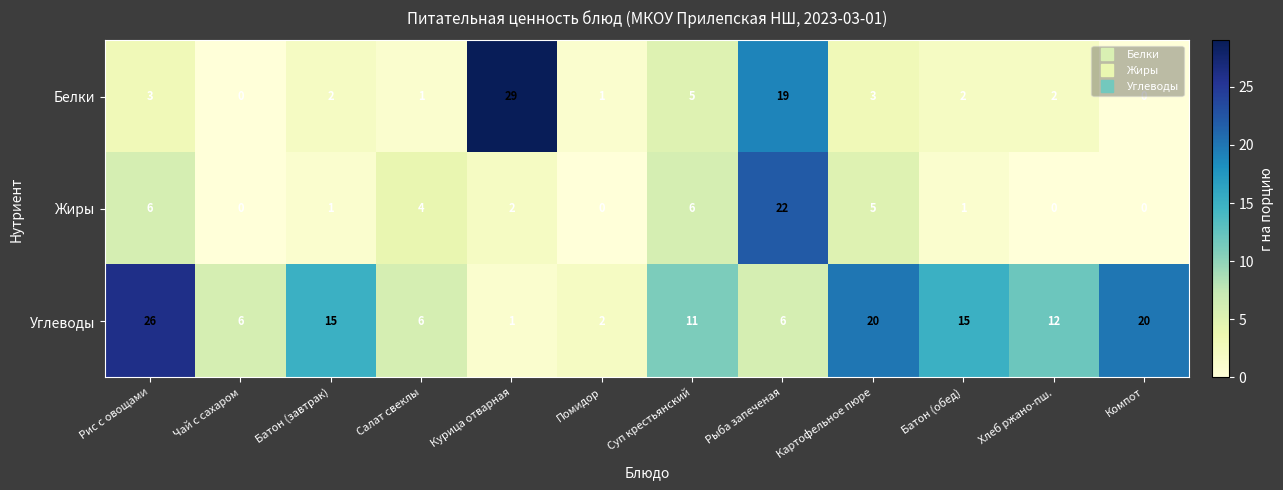

What is the difference between the second highest and minimum values in the Жиры series?

6